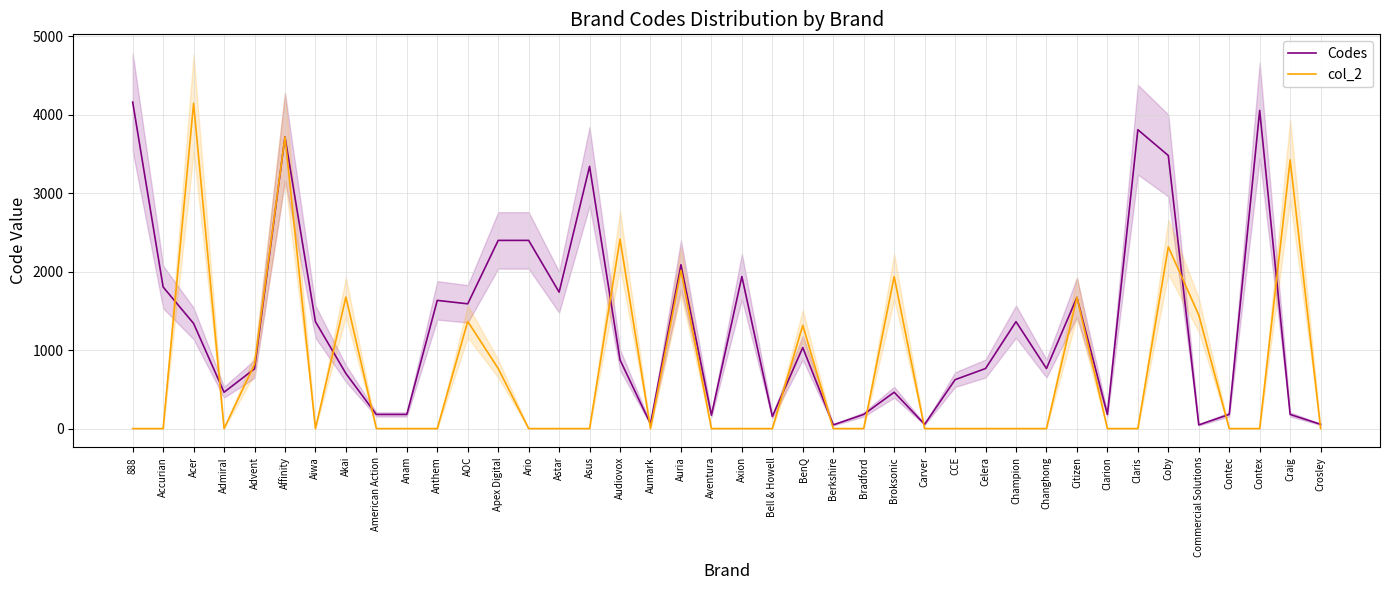

How many intersections are there between col_2 and Codes?

18